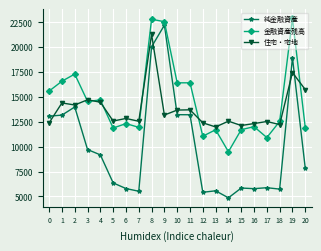

Which series ends up on top after the final intersection of 住宅・宅地 and 金融資産残高?

住宅・宅地